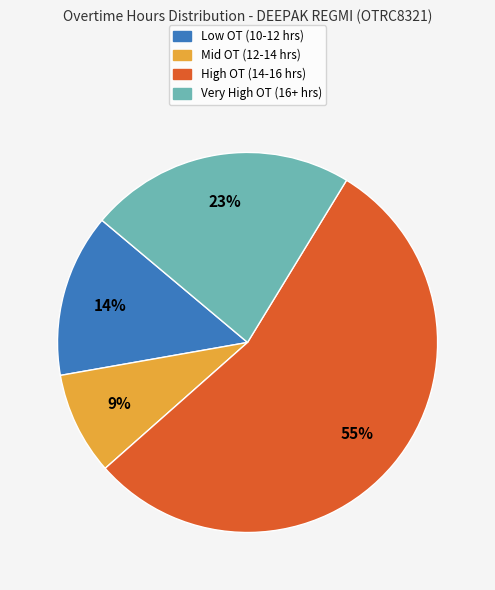

Is there any slice that represents more than half of the pie?

Yes